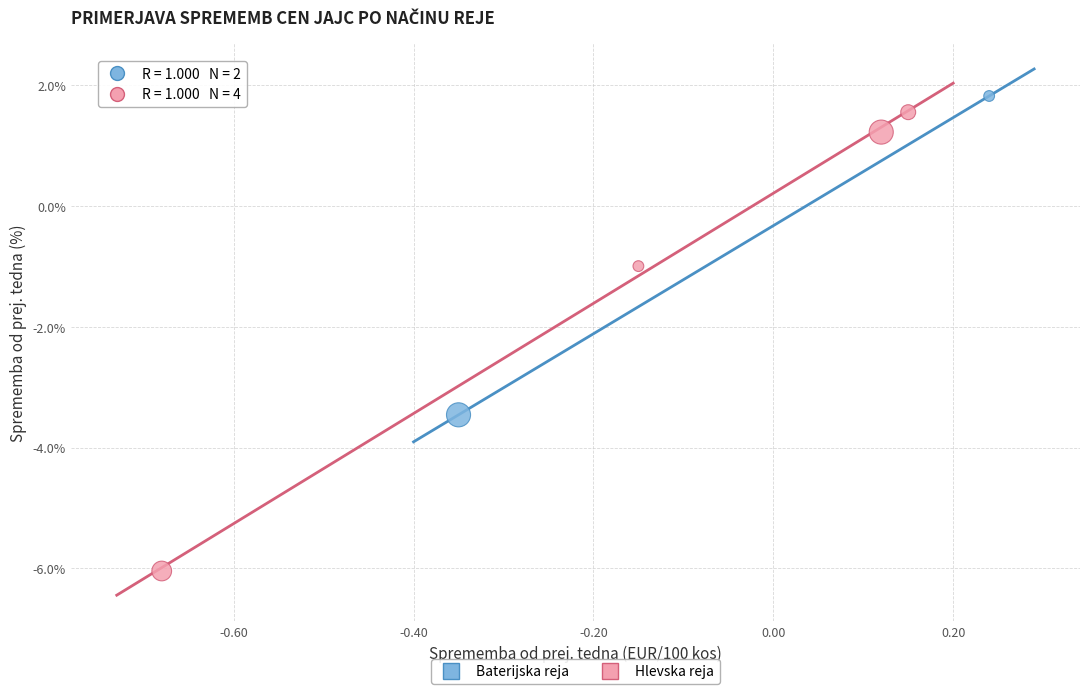

What are all the series names shown in the legend?

Baterijska reja, Hlevska reja